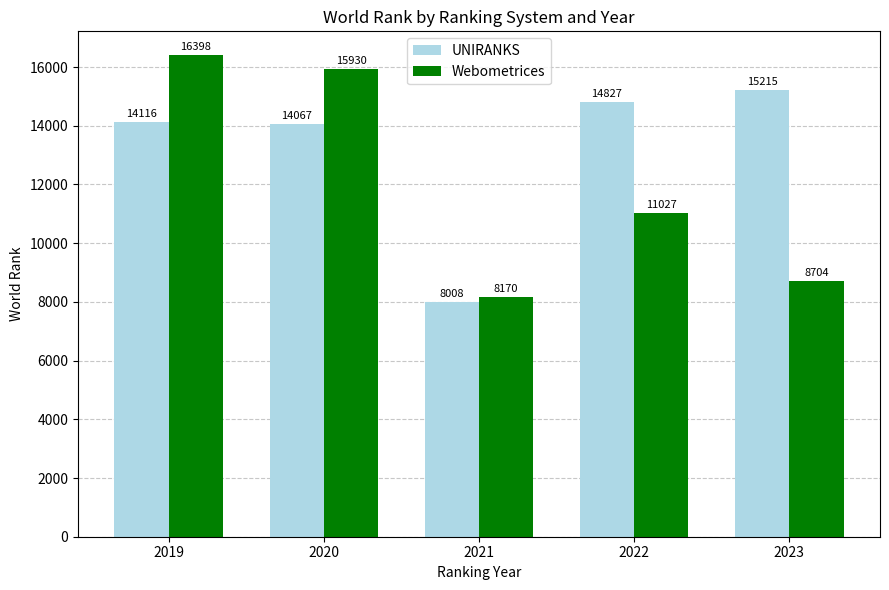

Between 2021 and 2022, which series saw the biggest shift?

UNIRANKS